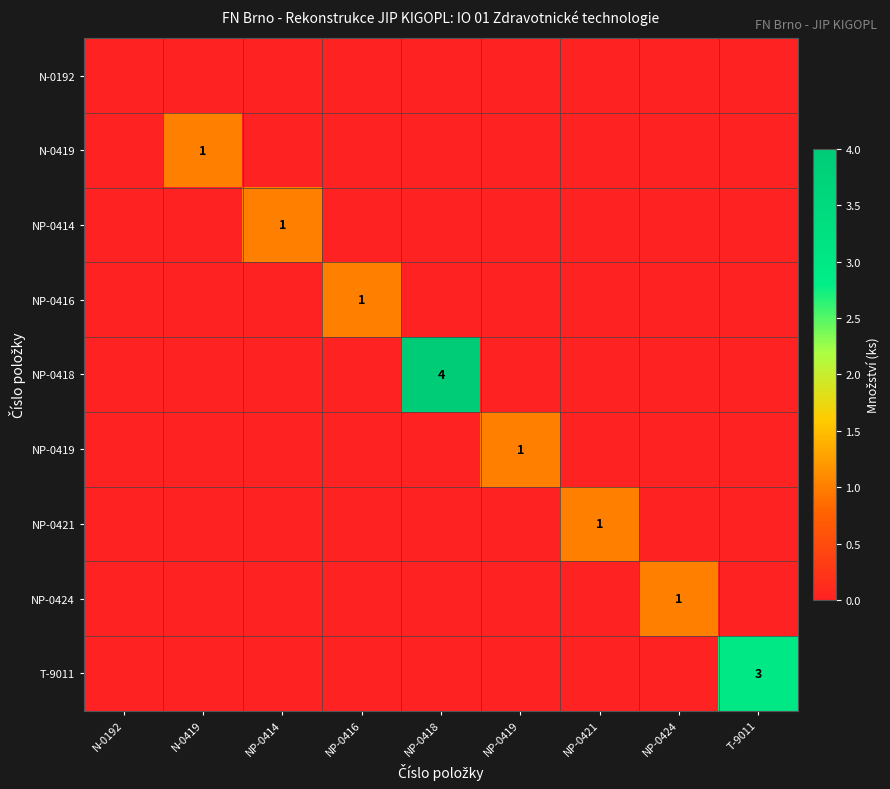

True or false: N-0419 has a value of 1 at N-0419.

True